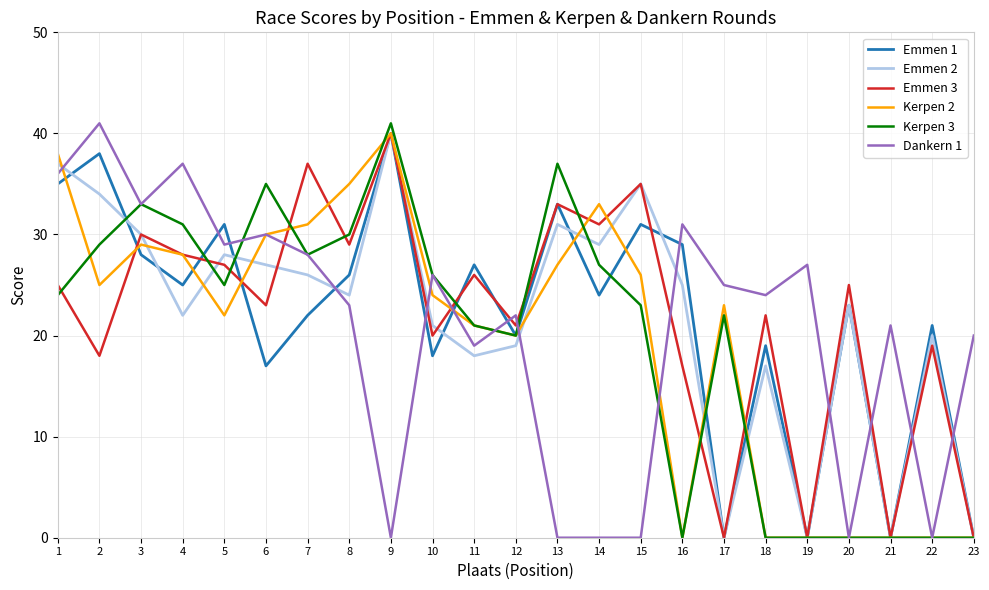

What is the average value of the Emmen 1 series?

22